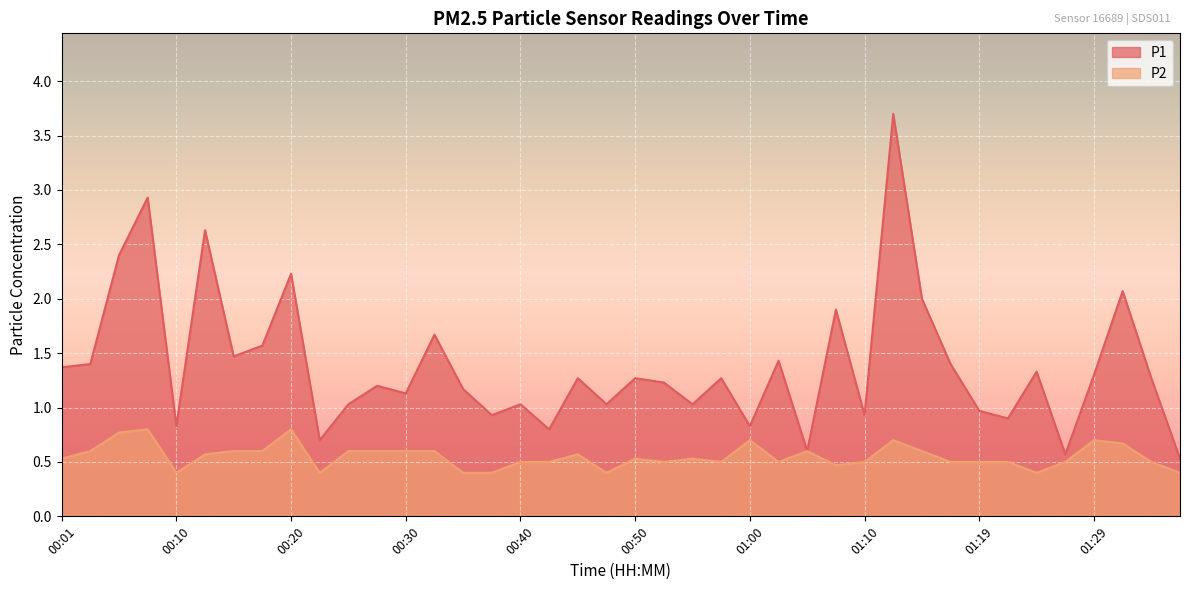

Rank the categories by P2 value from lowest to highest.

00:10, 00:23, 00:35, 00:37, 00:47, 01:24, 01:36, 01:07, 00:40, 00:42, 00:52, 00:57, 01:02, 01:10, 01:17, 01:19, 01:22, 01:27, 01:34, 00:01, 00:50, 00:55, 00:13, 00:45, 00:03, 00:15, 00:18, 00:25, 00:28, 00:30, 00:32, 01:05, 01:14, 01:32, 01:00, 01:12, 01:29, 00:06, 00:08, 00:20